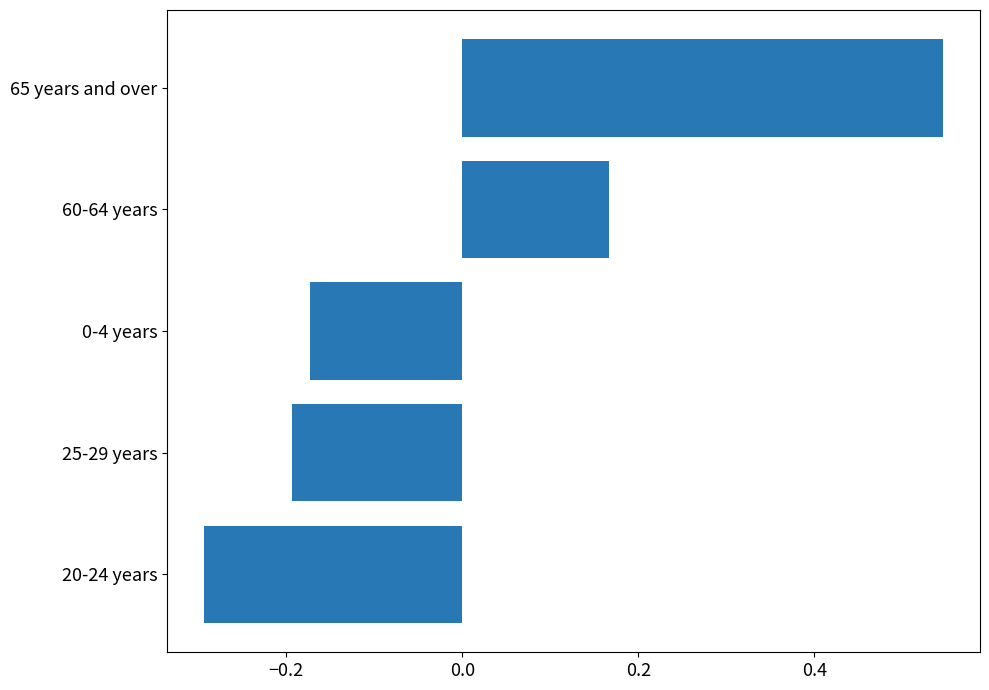

What is the sum of the values at 0-4 years and 65 years and over?

0.4